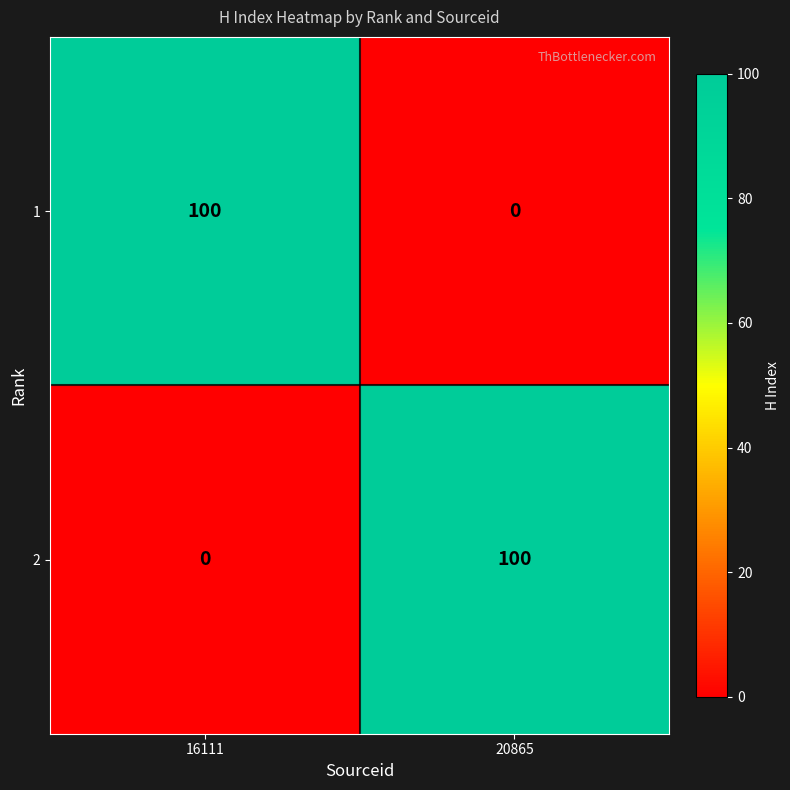

Reading left to right, transcribe all the data shown in this chart.

1: 100	0
2: 0	100